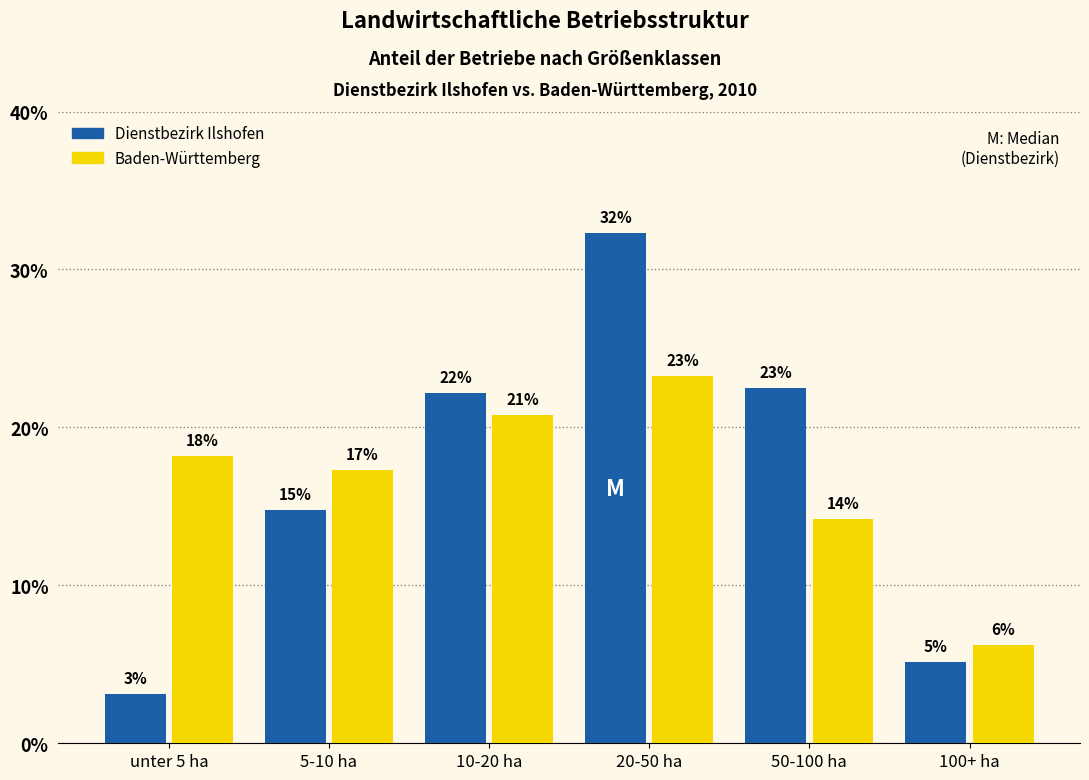

What are all the series names shown in the legend?

Dienstbezirk Ilshofen, Baden-Württemberg